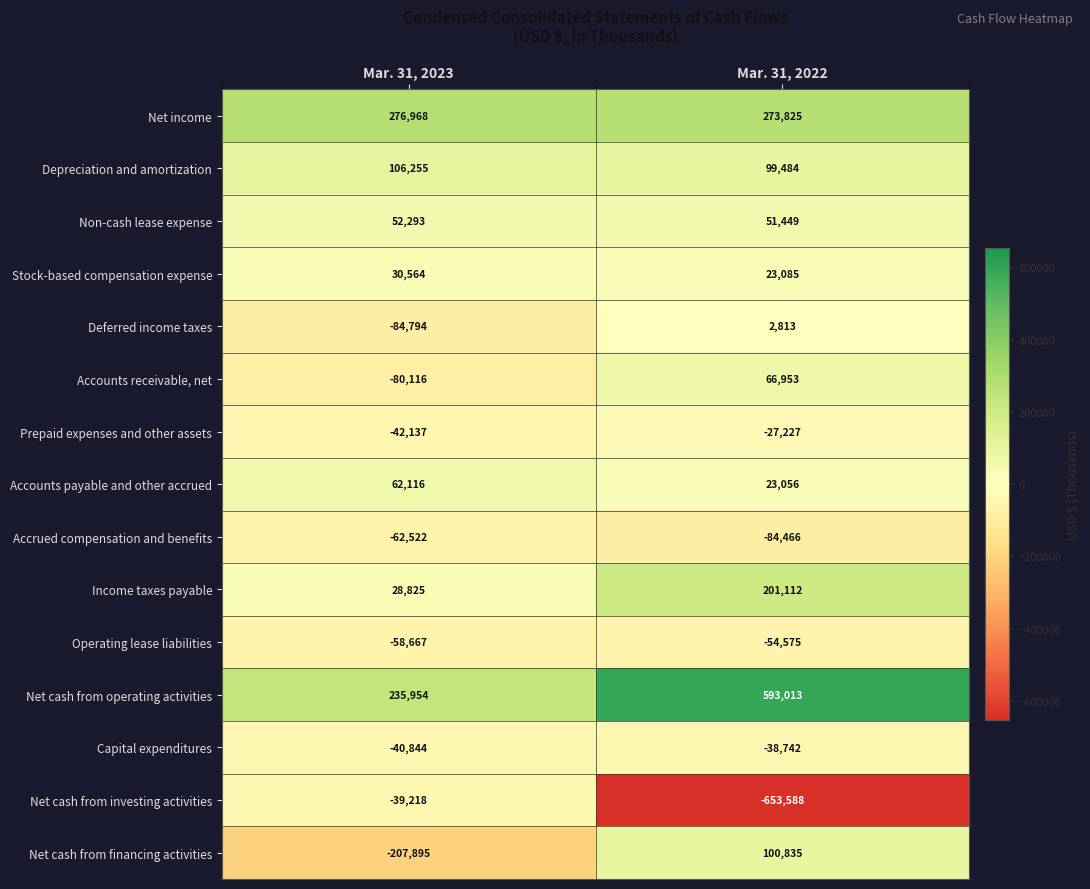

What is the maximum value shown in the chart?

593013